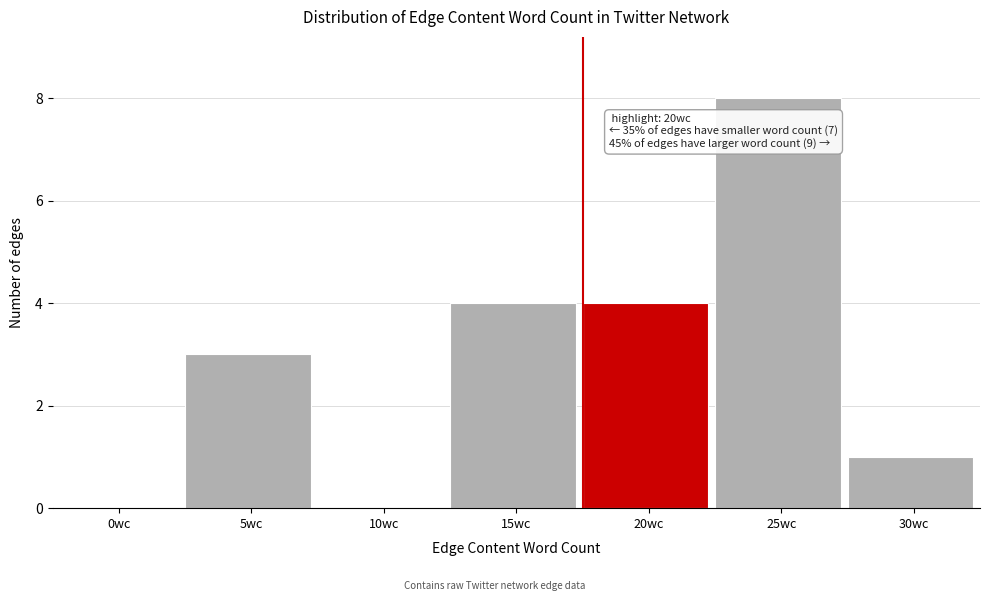

Reading right to left, extract all data points from this chart.

30wc=1	25wc=8	20wc=4	15wc=4	10wc=0	5wc=3	0wc=0